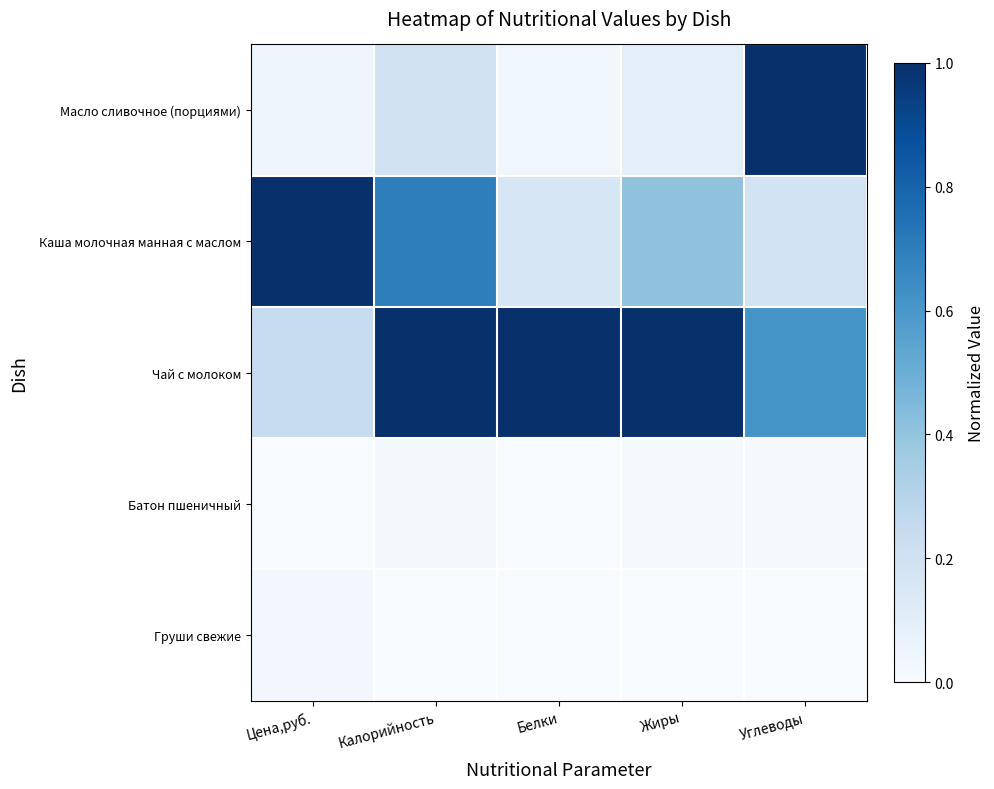

Which label corresponds to the smallest value in the chart?

Цена,руб.